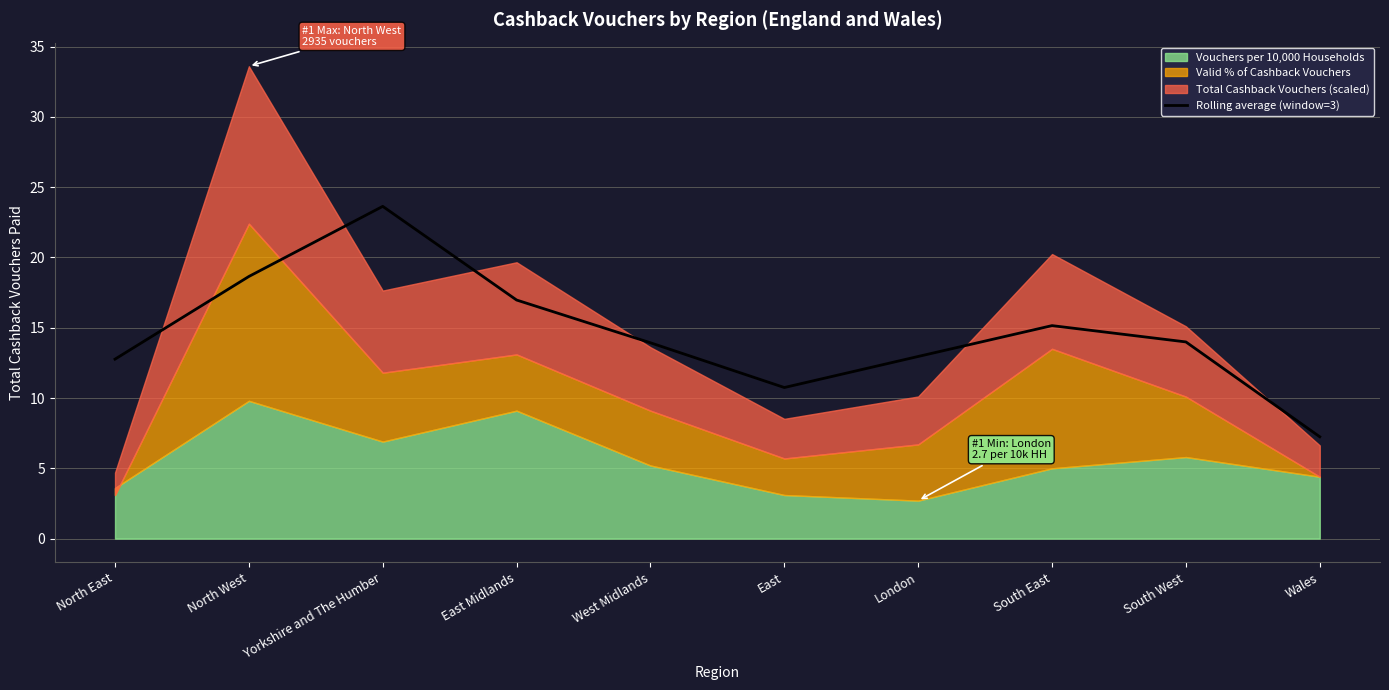

How many data points does each series have?

10